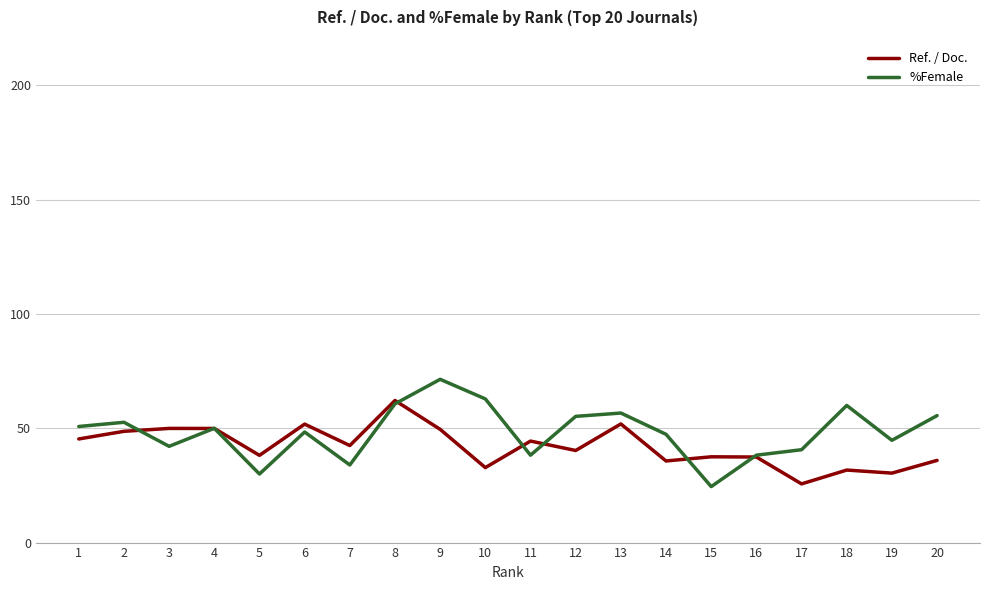

Is the value of Ref. / Doc. at 20 greater than the value of %Female at 20?

No